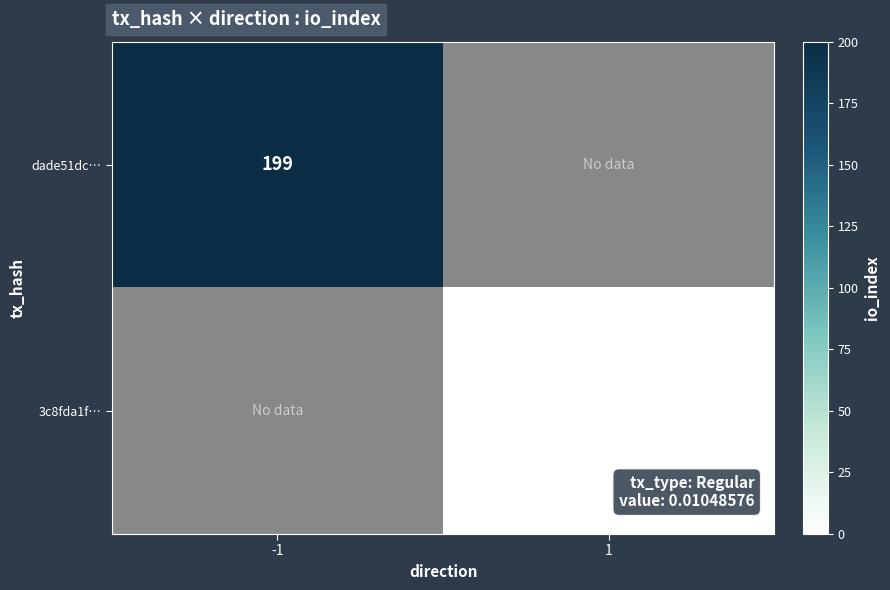

The dade51dc… series shows 199 at -1. True or false?

True